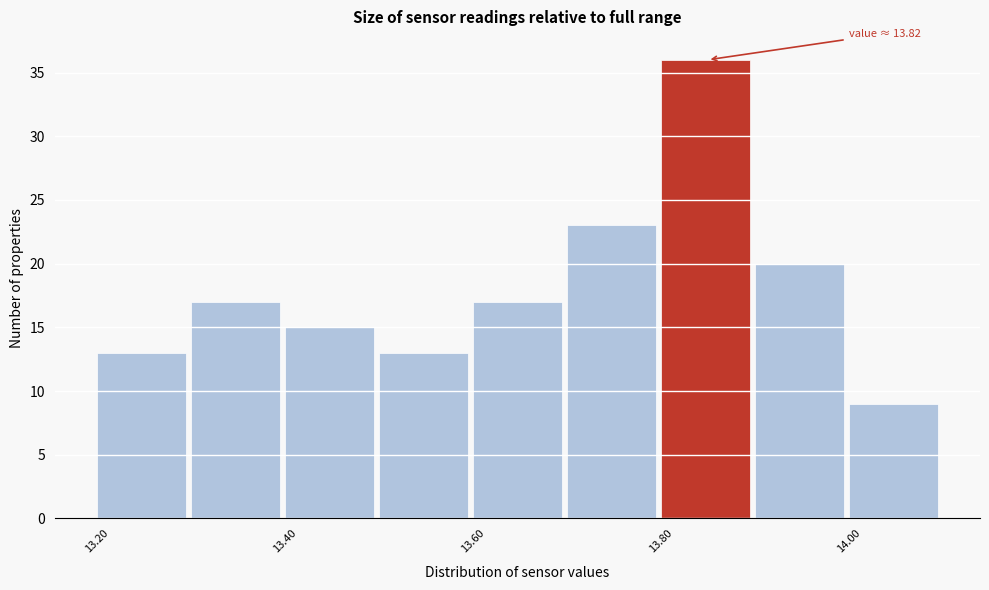

Which range on the x-axis has the tallest bar?

13.8 to 13.9